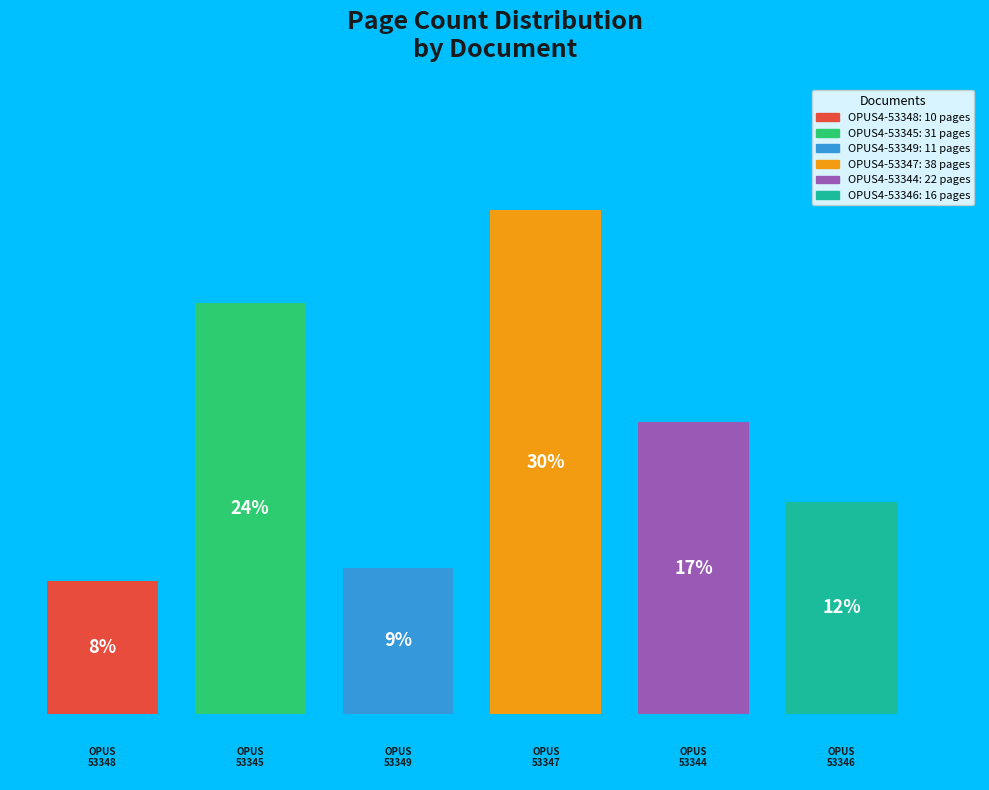

What is the change in value from OPUS4-53348 to OPUS4-53345?

+21